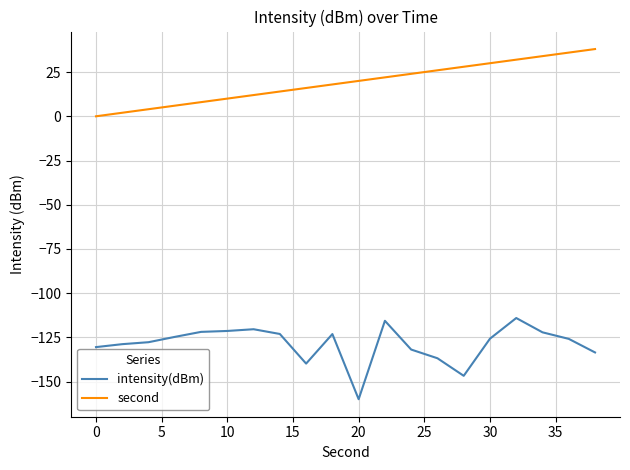

What is the difference between the maximum and minimum values in the intensity(dBm) series?

45.9